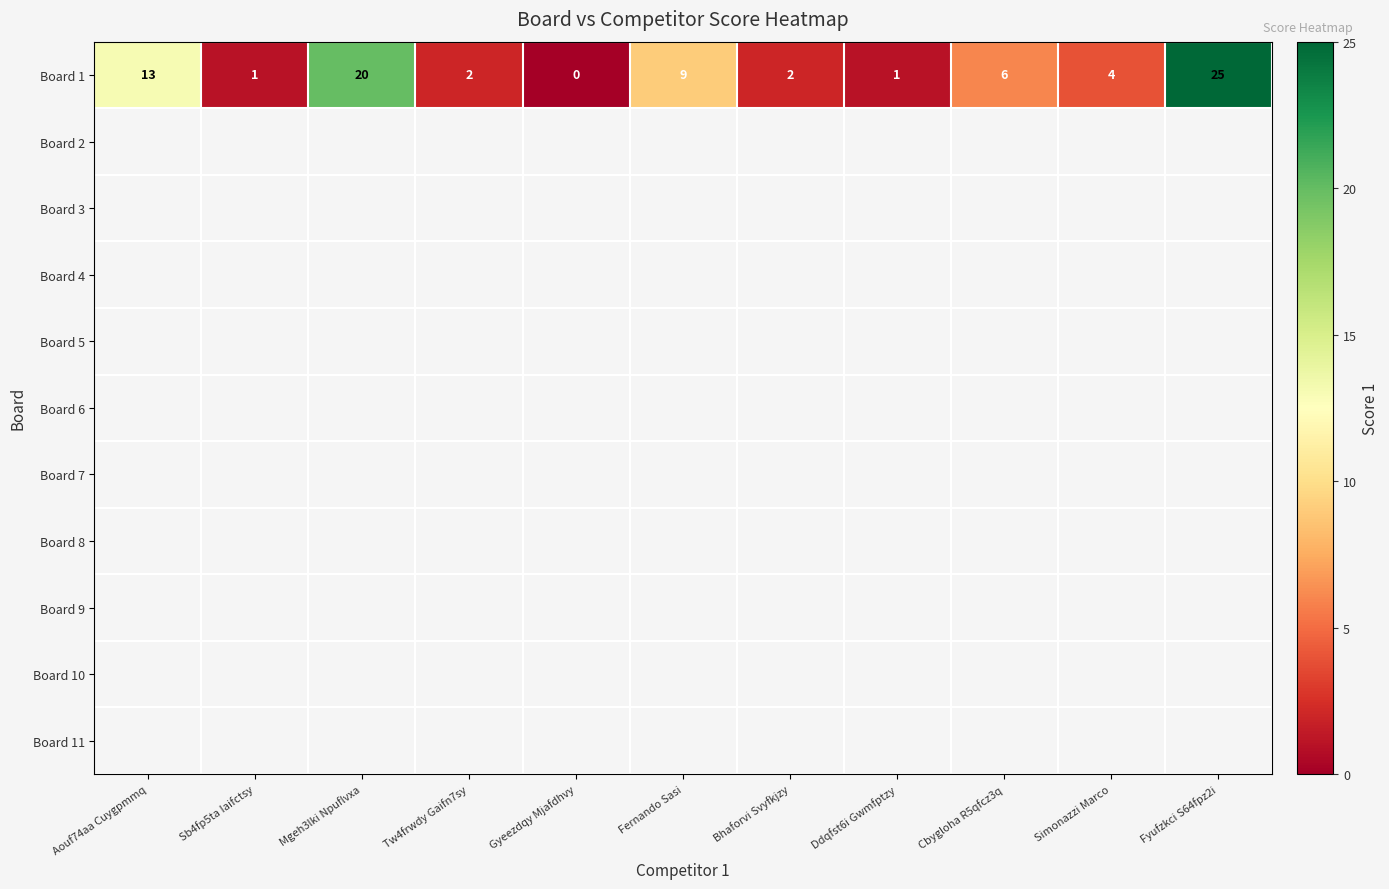

Where does the Board 1 series first go above 4?

Aouf74aa Cuygpmmq